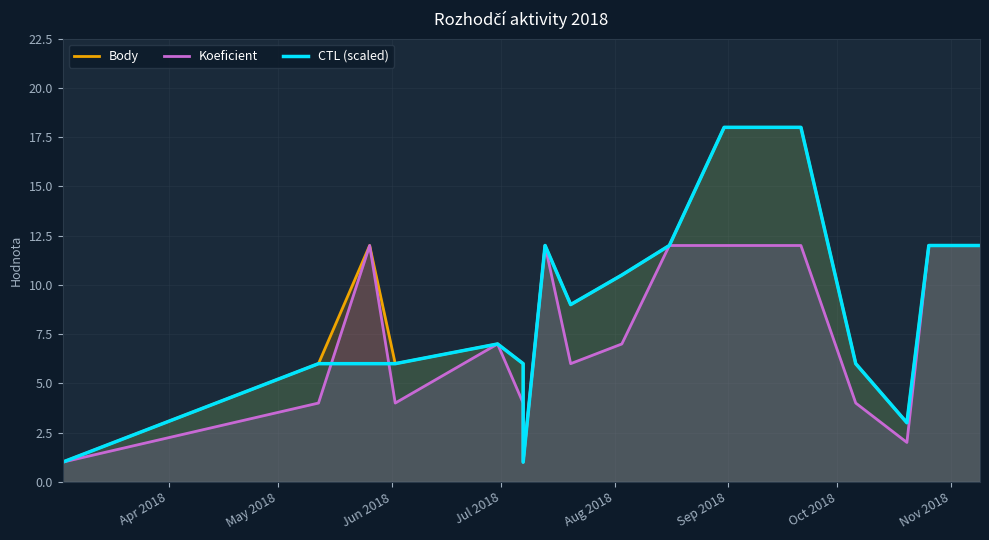

Read the Body value at Apr 2018.

1.0